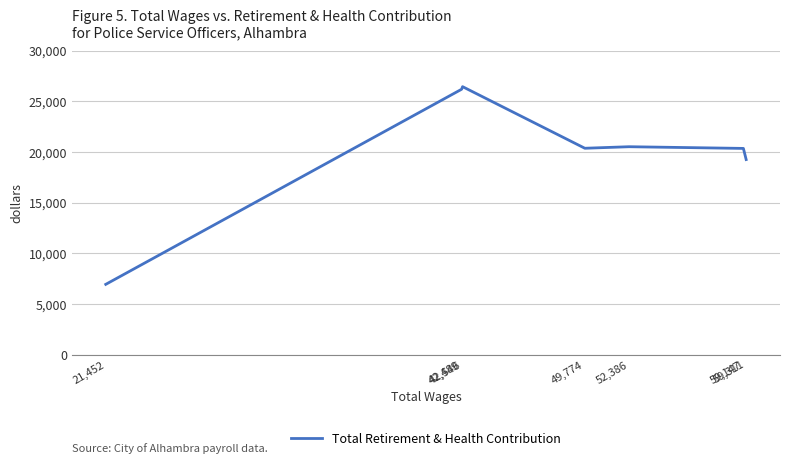

Where is the first local minimum?

49,774